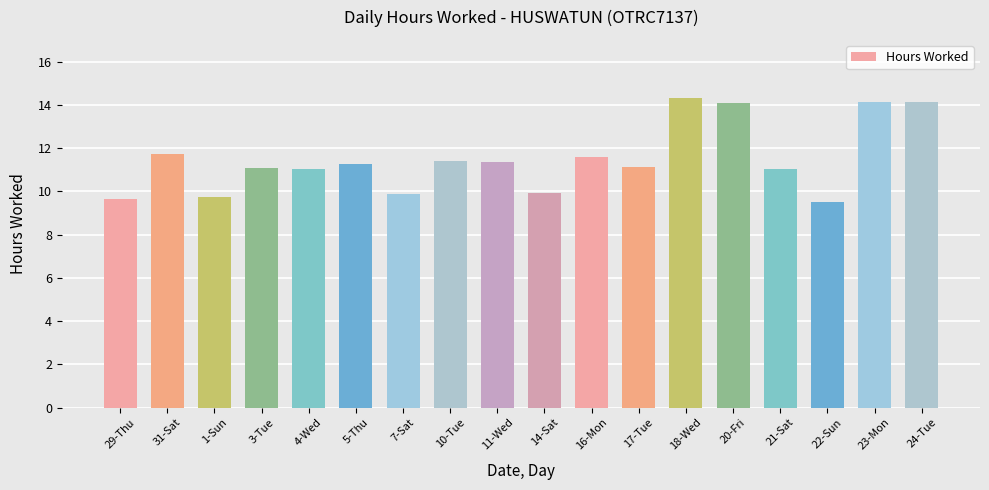

Which category has the highest value across all series?

18-Wed